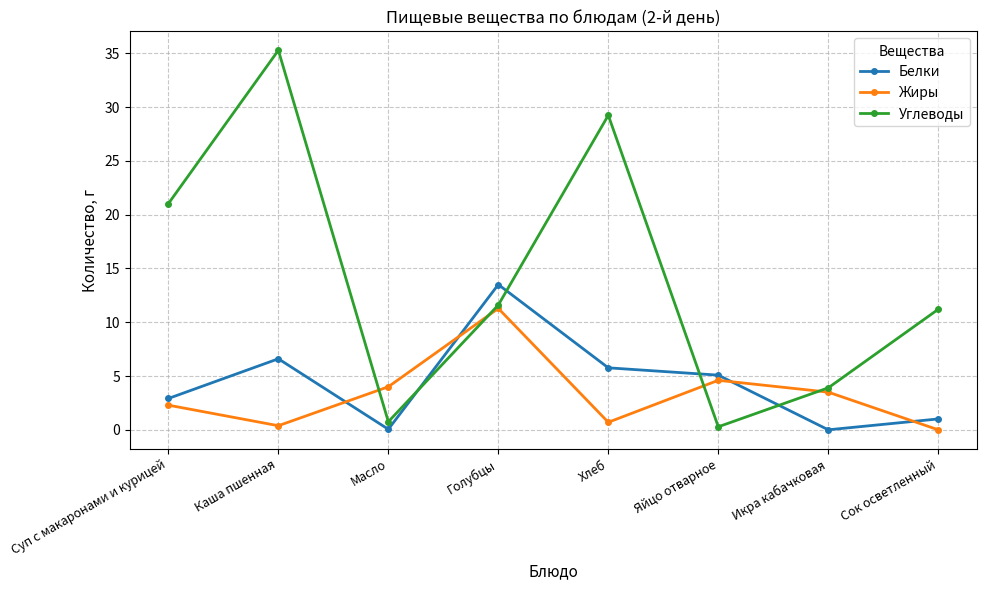

Is it true that Жиры equals 4.0 at Масло?

True